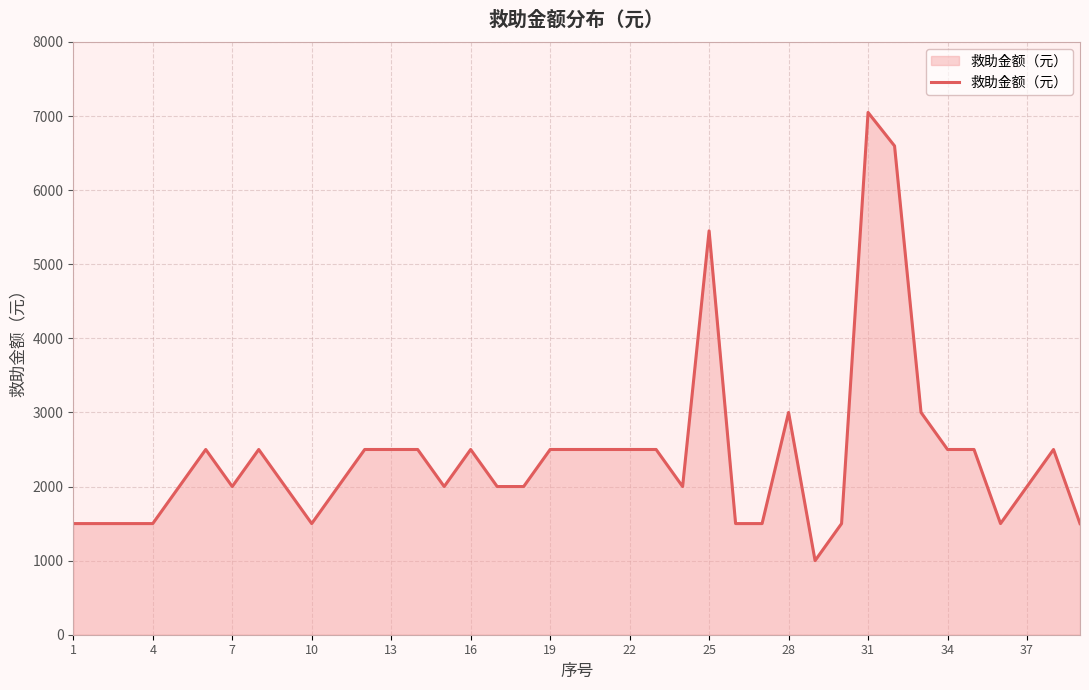

Reading left to right, what are all the values shown in this chart?

1500	1500	1500	1500	2000	2500	2000	2500	2000	1500	2000	2500	2500	2500	2000	2500	2000	2000	2500	2500	2500	2500	2500	2000	5451	1500	1500	3000	1000	1500	7049	6597	3000	2500	2500	1500	2000	2500	1500